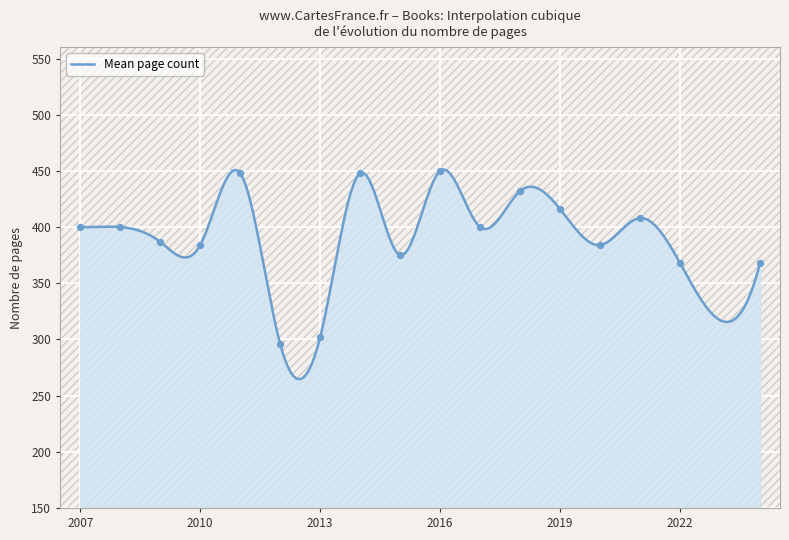

What is the lowest value of the Mean page count series?

264.7